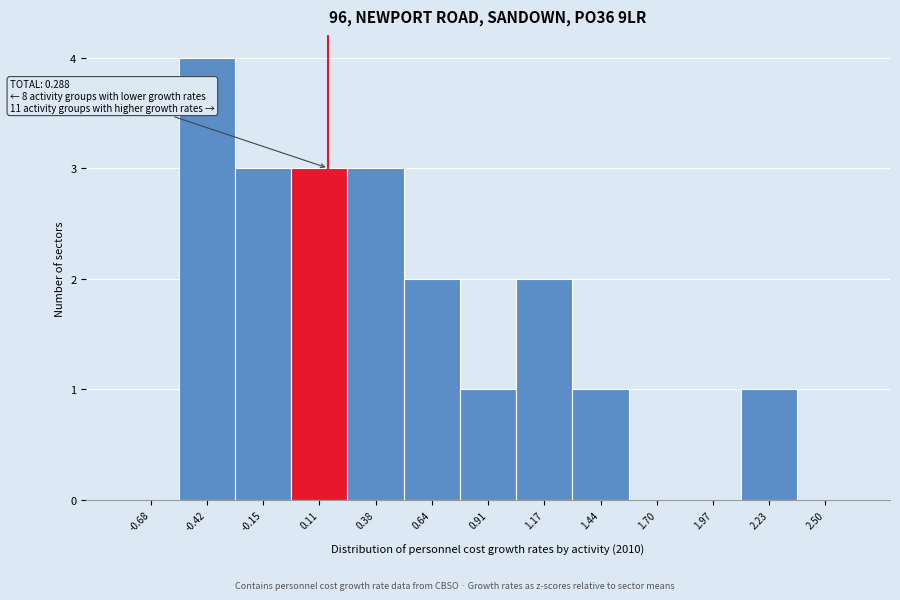

Reading left to right, list all the values displayed in this chart.

-0.68=0	-0.42=4	-0.15=3	0.11=3	0.38=3	0.64=2	0.91=1	1.17=2	1.44=1	1.70=0	1.97=0	2.23=1	2.50=0